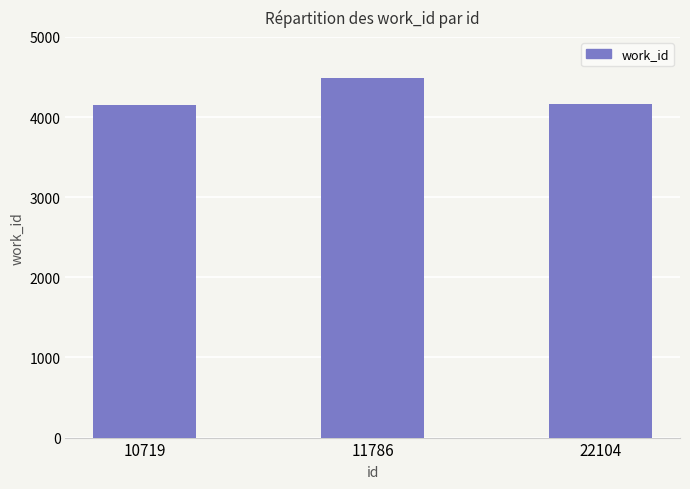

The chart shows a value of 1717 at 22104. True or false?

False